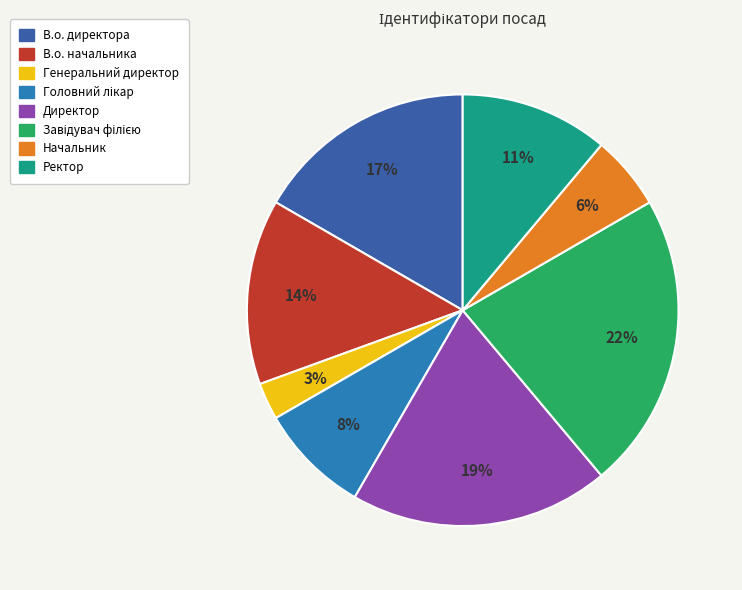

Which category has the smallest portion of the pie?

Генеральний директор